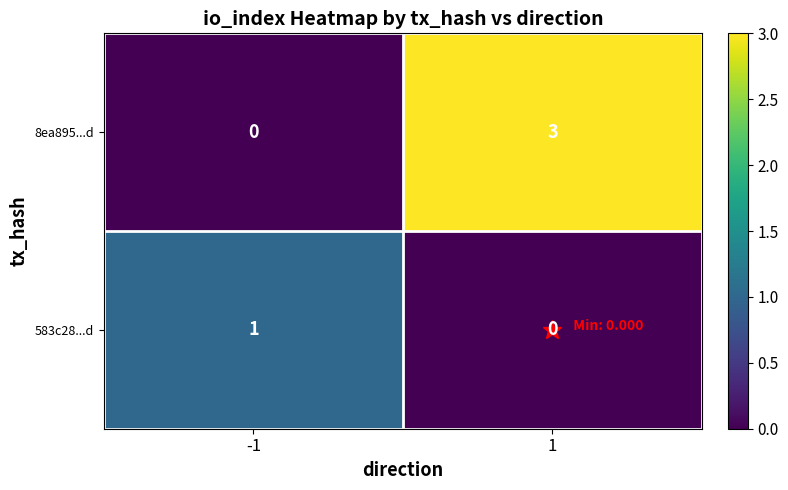

Rank the series by their average value, from lowest to highest.

583c28...d, 8ea895...d